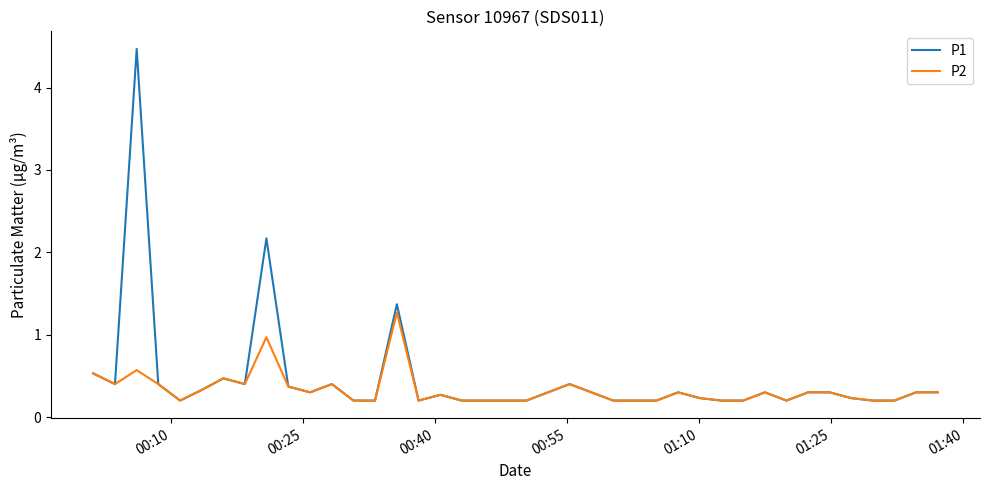

Which series has the largest total across all categories?

P1